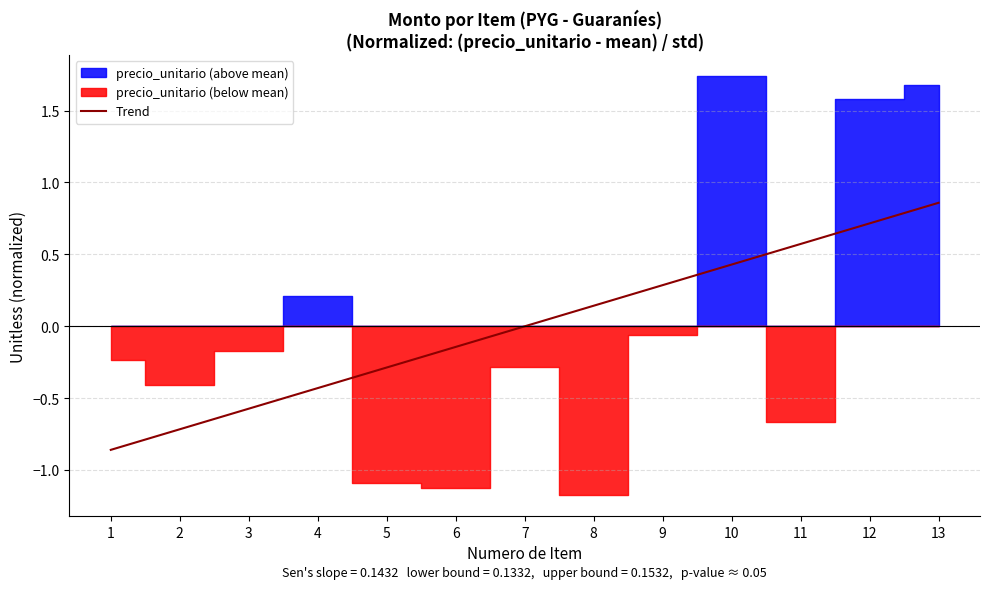

Reading right to left, extract all data points from this chart.

0.9	0.7	0.6	0.4	0.3	0.1	0.0	-0.1	-0.3	-0.4	-0.6	-0.7	-0.9